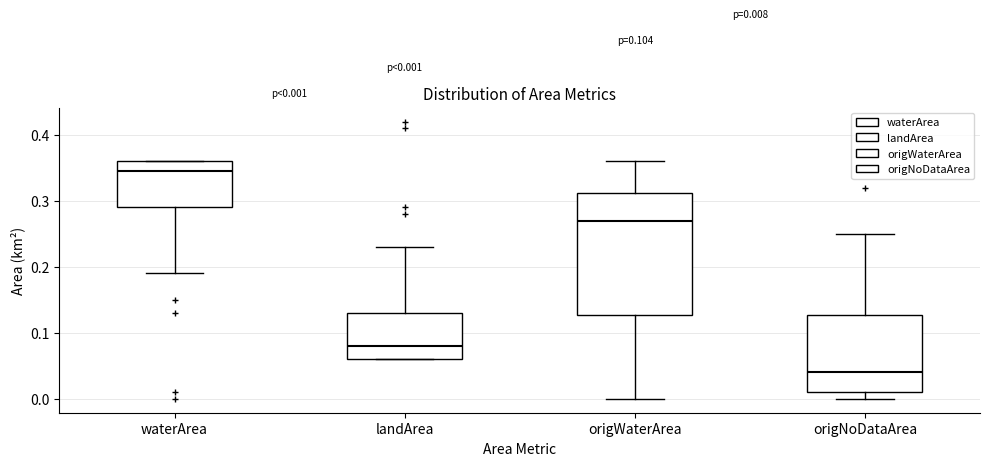

Comparing the boxes themselves (not the whiskers), which one is the tallest?

origWaterArea